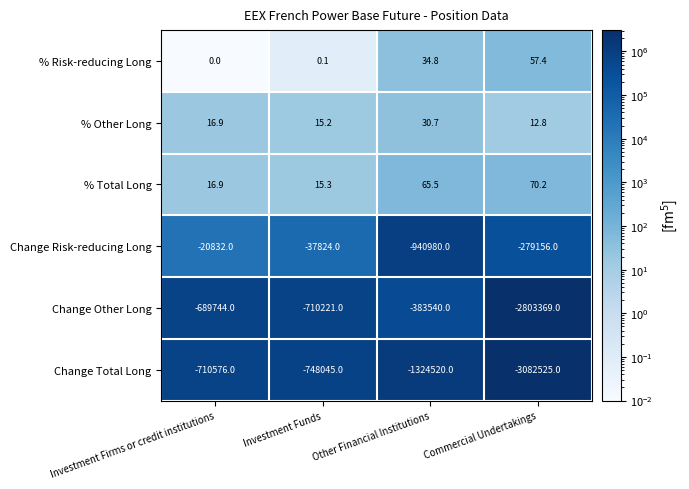

What is the total value across all series at Commercial Undertakings?

-6164909.6